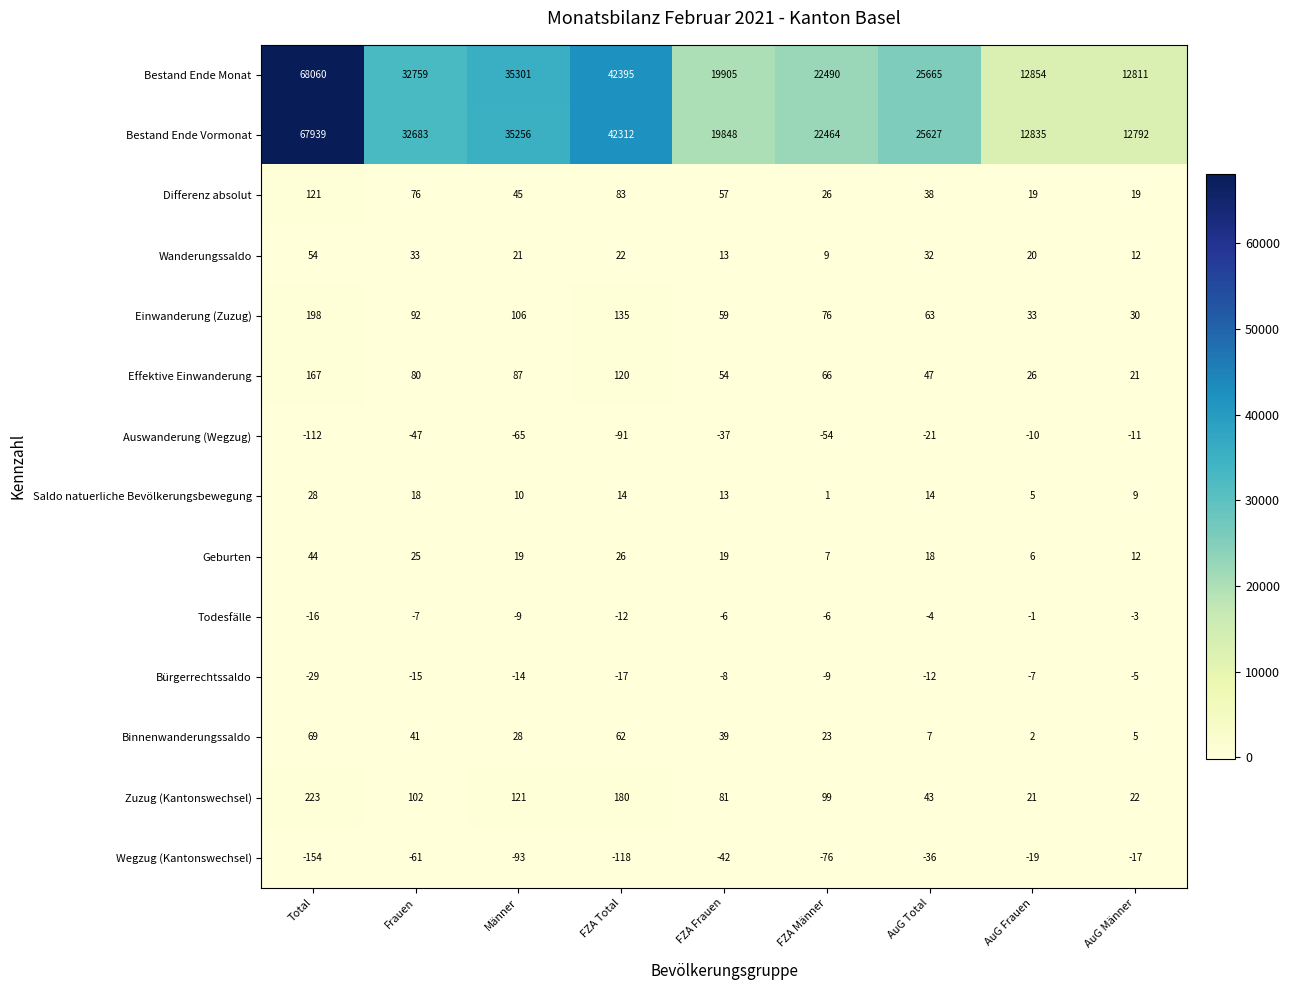

Where does the Geburten series first go above 19?

Total